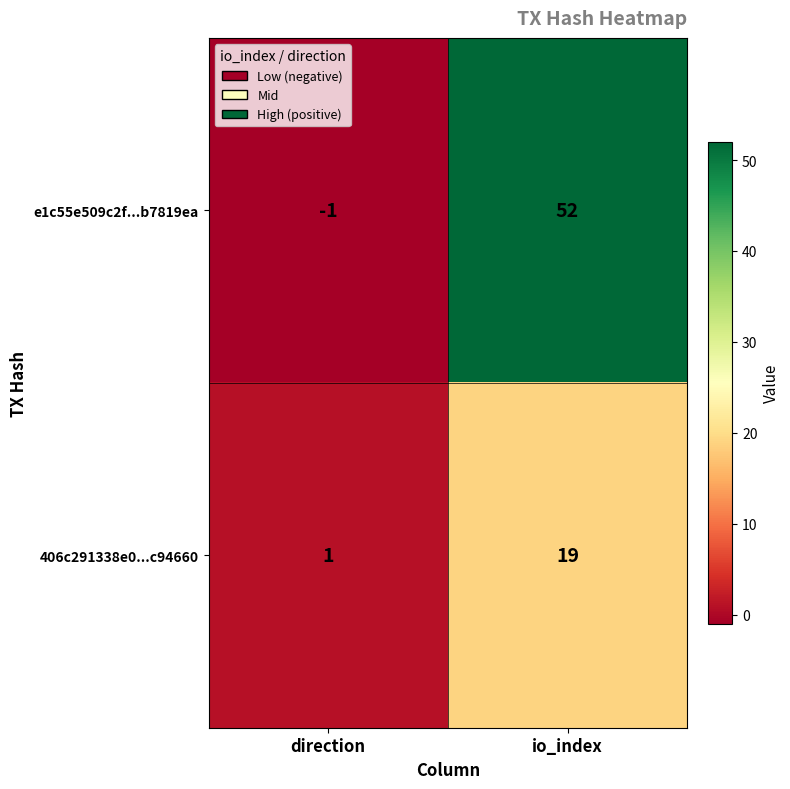

Which series has the widest spread of values?

e1c55e509c2f...b7819ea